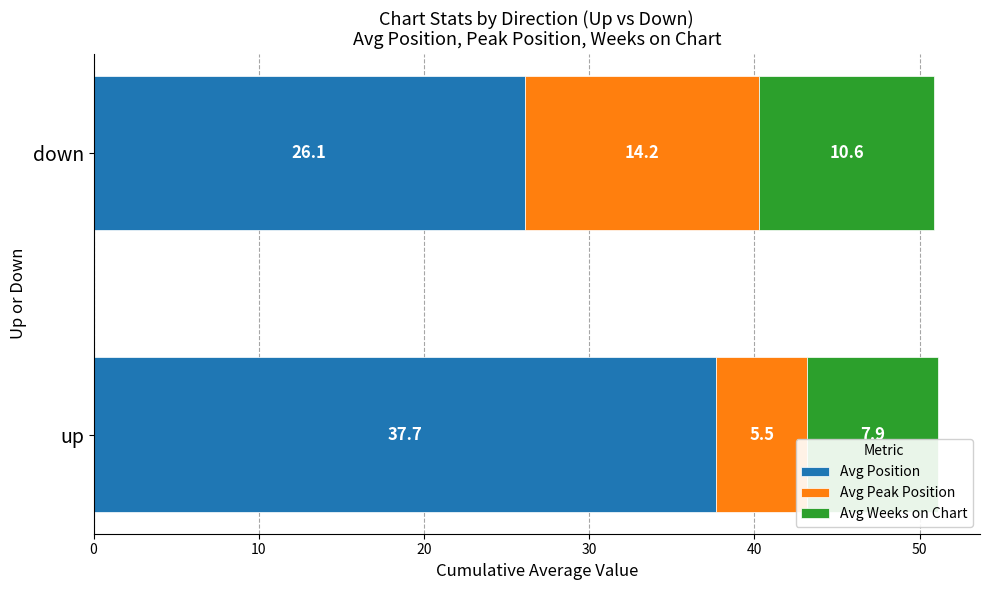

How many series are shown in this chart?

3